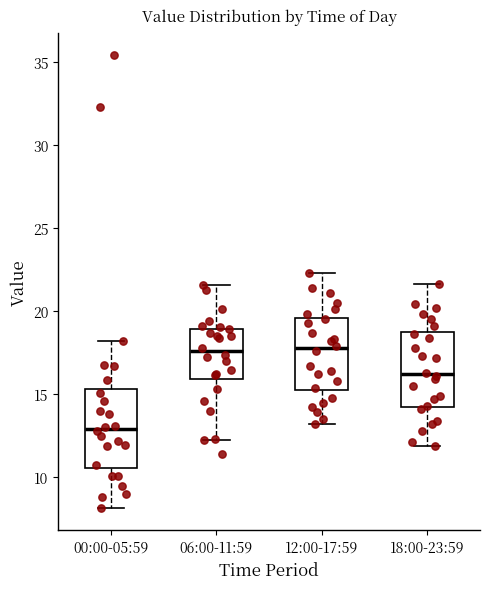

Reading left to right, read every box against the y-axis: the position of its median line, the range the box covers, and the ends of its whiskers. The values are not printed on the chart, so give them approximately, as read against the axis.

00:00-05:59: median 13.0, box 10.5 to 15.5, whiskers 8.0 to 18.0
06:00-11:59: median 17.5, box 16.0 to 19.0, whiskers 12.0 to 21.5
12:00-17:59: median 18.0, box 15.5 to 19.5, whiskers 13.0 to 22.5
18:00-23:59: median 16.0, box 14.5 to 18.5, whiskers 12.0 to 21.5